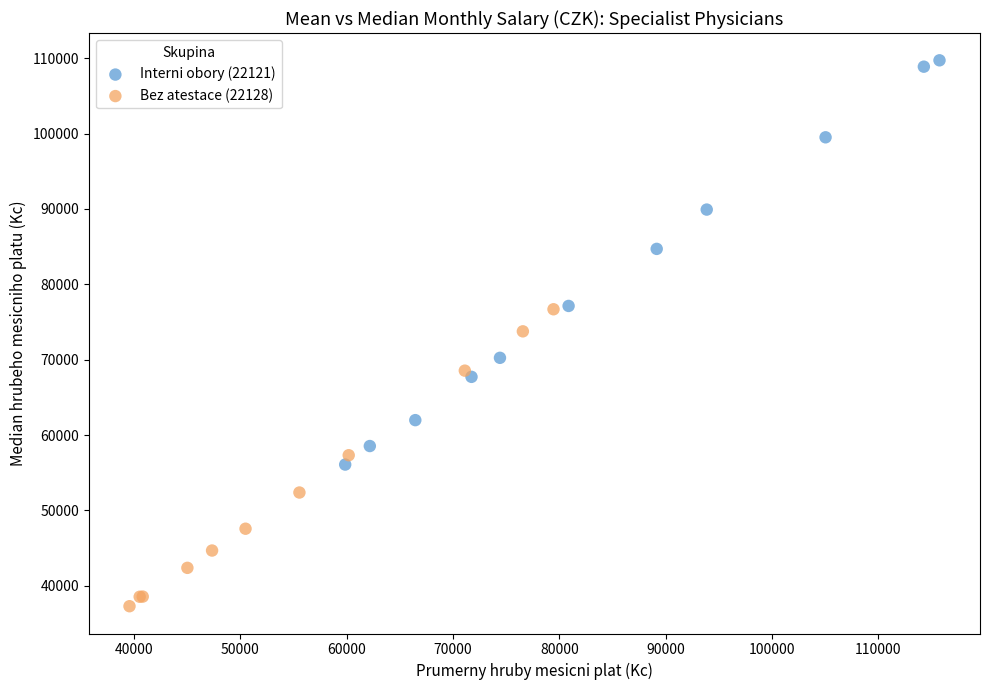

Which series has the largest Y range (max minus min)?

Interni obory (22121)